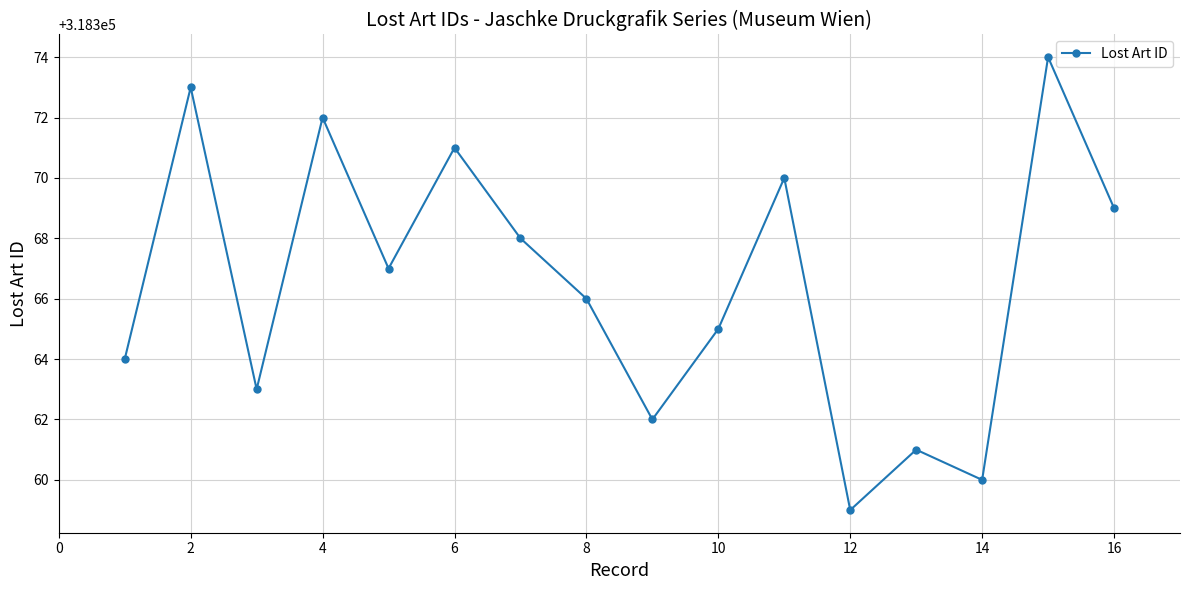

What is the minimum value shown in the chart?

318359